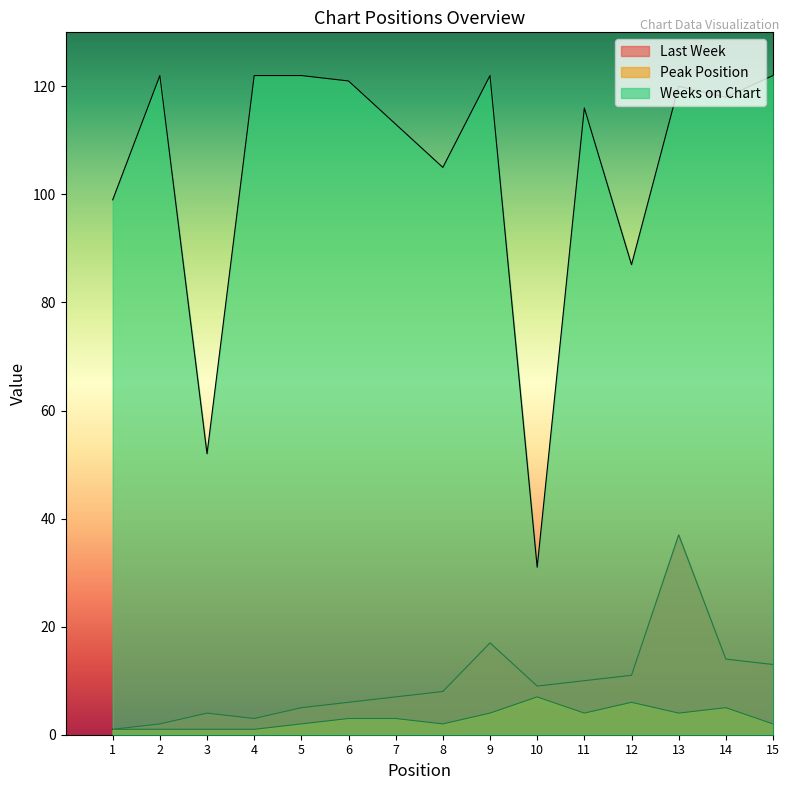

True or false: Peak Position has more than 1 interior local peaks.

True